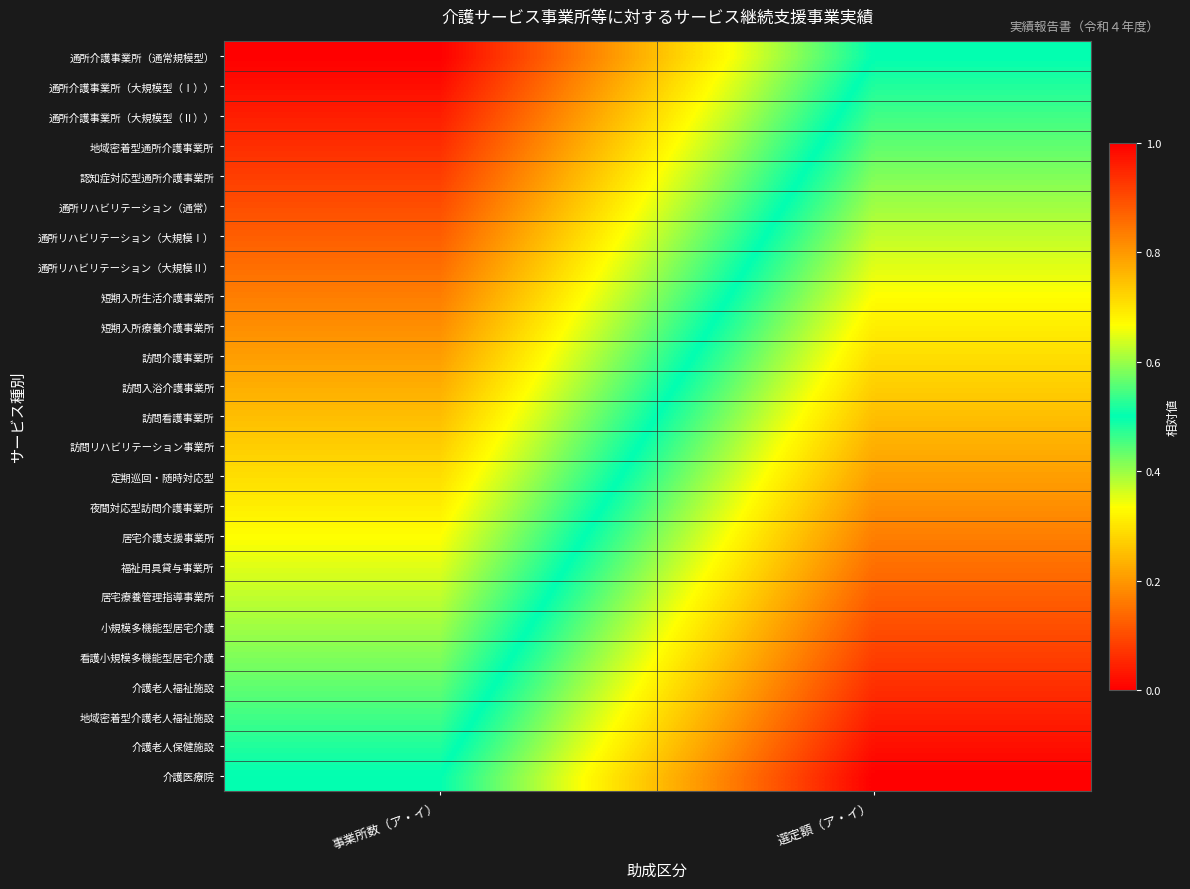

Reading left to right, transcribe all the data shown in this chart.

通所介護事業所（通常規模型）: 事業所数（ア・イ）=1.0	選定額（ア・イ）=0.5
通所介護事業所（大規模型（Ⅰ））: 事業所数（ア・イ）=1.0	選定額（ア・イ）=0.5
通所介護事業所（大規模型（Ⅱ））: 事業所数（ア・イ）=1.0	選定額（ア・イ）=0.5
地域密着型通所介護事業所: 事業所数（ア・イ）=0.9	選定額（ア・イ）=0.4
認知症対応型通所介護事業所: 事業所数（ア・イ）=0.9	選定額（ア・イ）=0.4
通所リハビリテーション（通常）: 事業所数（ア・イ）=0.9	選定額（ア・イ）=0.4
通所リハビリテーション（大規模Ⅰ）: 事業所数（ア・イ）=0.9	選定額（ア・イ）=0.4
通所リハビリテーション（大規模Ⅱ）: 事業所数（ア・イ）=0.9	選定額（ア・イ）=0.4
短期入所生活介護事業所: 事業所数（ア・イ）=0.8	選定額（ア・イ）=0.3
短期入所療養介護事業所: 事業所数（ア・イ）=0.8	選定額（ア・イ）=0.3
訪問介護事業所: 事業所数（ア・イ）=0.8	選定額（ア・イ）=0.3
訪問入浴介護事業所: 事業所数（ア・イ）=0.8	選定額（ア・イ）=0.3
訪問看護事業所: 事業所数（ア・イ）=0.7	選定額（ア・イ）=0.2
訪問リハビリテーション事業所: 事業所数（ア・イ）=0.7	選定額（ア・イ）=0.2
定期巡回・随時対応型: 事業所数（ア・イ）=0.7	選定額（ア・イ）=0.2
夜間対応型訪問介護事業所: 事業所数（ア・イ）=0.7	選定額（ア・イ）=0.2
居宅介護支援事業所: 事業所数（ア・イ）=0.7	選定額（ア・イ）=0.2
福祉用具貸与事業所: 事業所数（ア・イ）=0.6	選定額（ア・イ）=0.1
居宅療養管理指導事業所: 事業所数（ア・イ）=0.6	選定額（ア・イ）=0.1
小規模多機能型居宅介護: 事業所数（ア・イ）=0.6	選定額（ア・イ）=0.1
看護小規模多機能型居宅介護: 事業所数（ア・イ）=0.6	選定額（ア・イ）=0.1
介護老人福祉施設: 事業所数（ア・イ）=0.6	選定額（ア・イ）=0.1
地域密着型介護老人福祉施設: 事業所数（ア・イ）=0.5	選定額（ア・イ）=0.0
介護老人保健施設: 事業所数（ア・イ）=0.5	選定額（ア・イ）=0.0
介護医療院: 事業所数（ア・イ）=0.5	選定額（ア・イ）=0.0